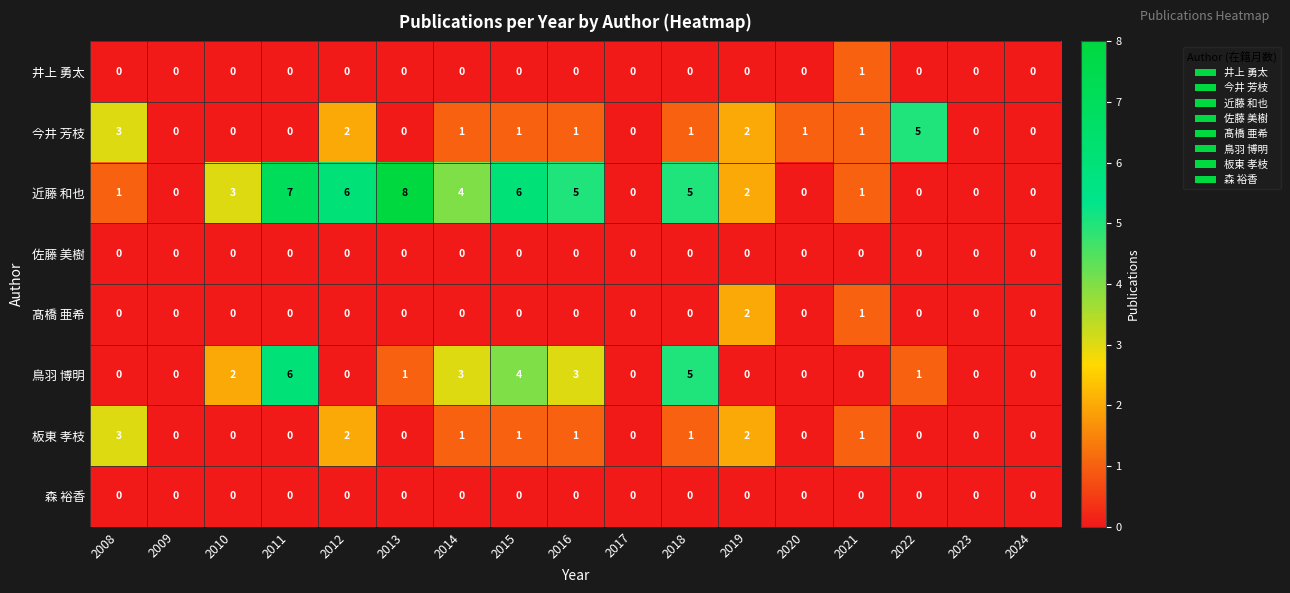

What is the total value across all series at 2013?

9